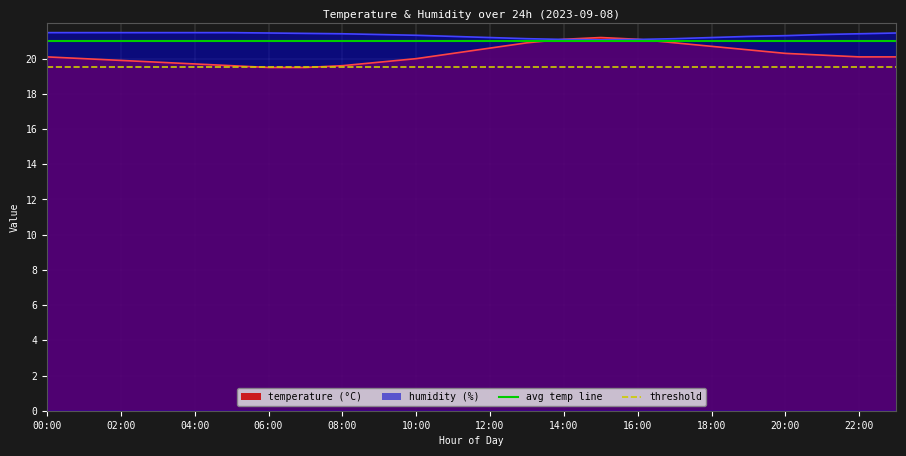

Count the number of data series in this chart.

2